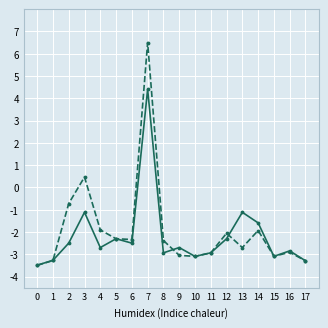

How many distinct data groups are displayed?

2